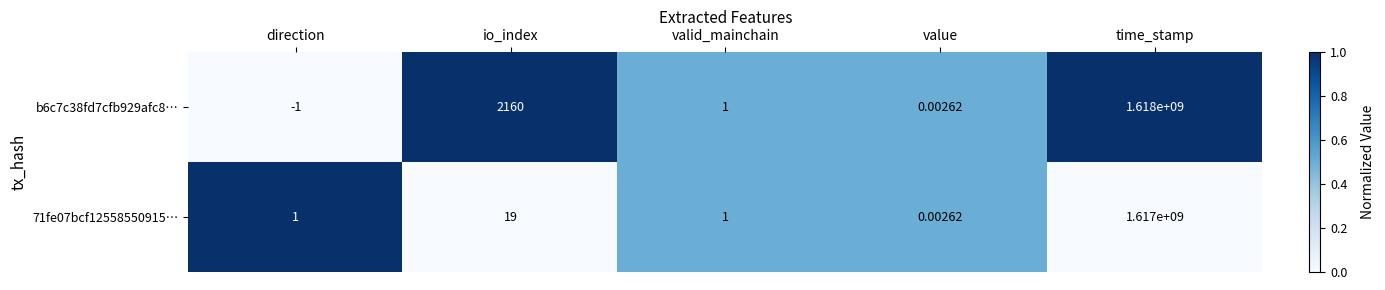

Is the value of 71fe07bcf12558550915… at direction greater than the value of b6c7c38fd7cfb929afc8… at time_stamp?

No